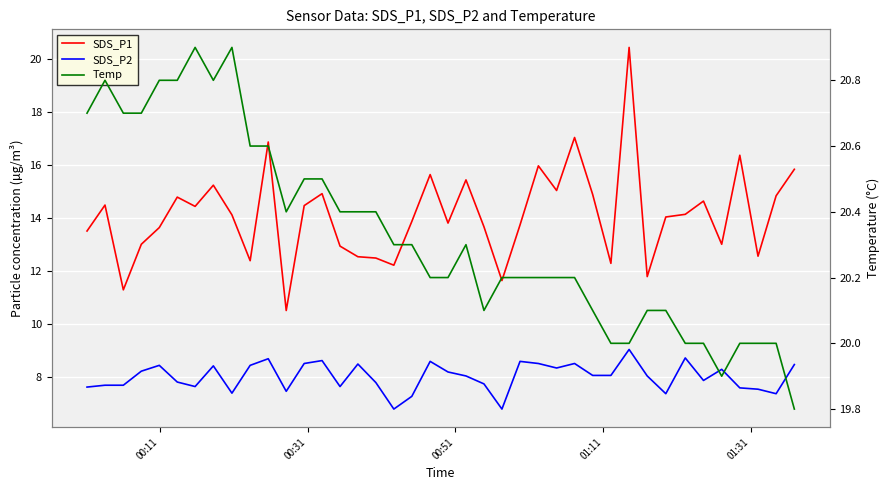

True or false: SDS_P1 and SDS_P2 intersect in this chart.

False